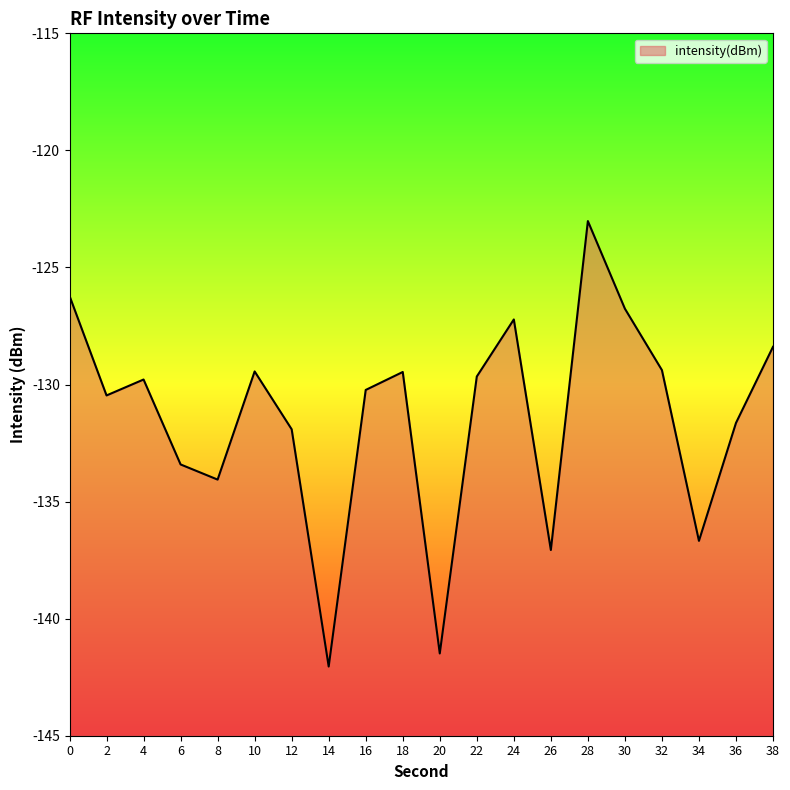

What is the change in value from 30 to 34?

-9.9